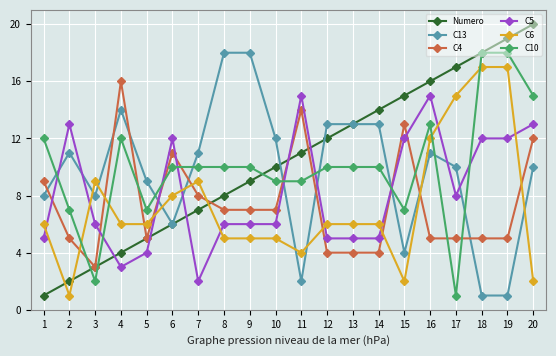

Which series has the largest total across all categories?

Numero